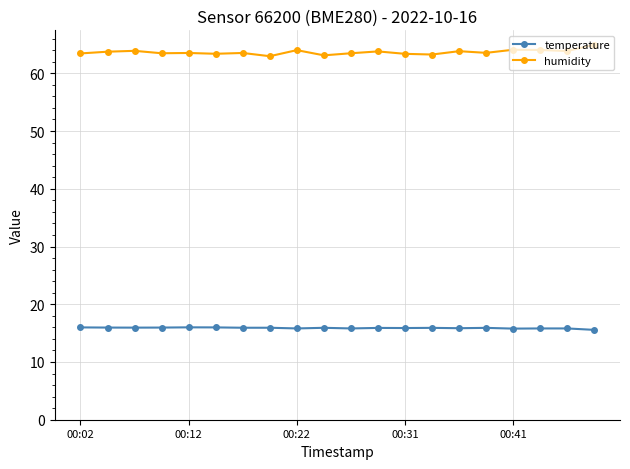

In humidity, how many points are lower than both neighbors (excluding endpoints)?

7